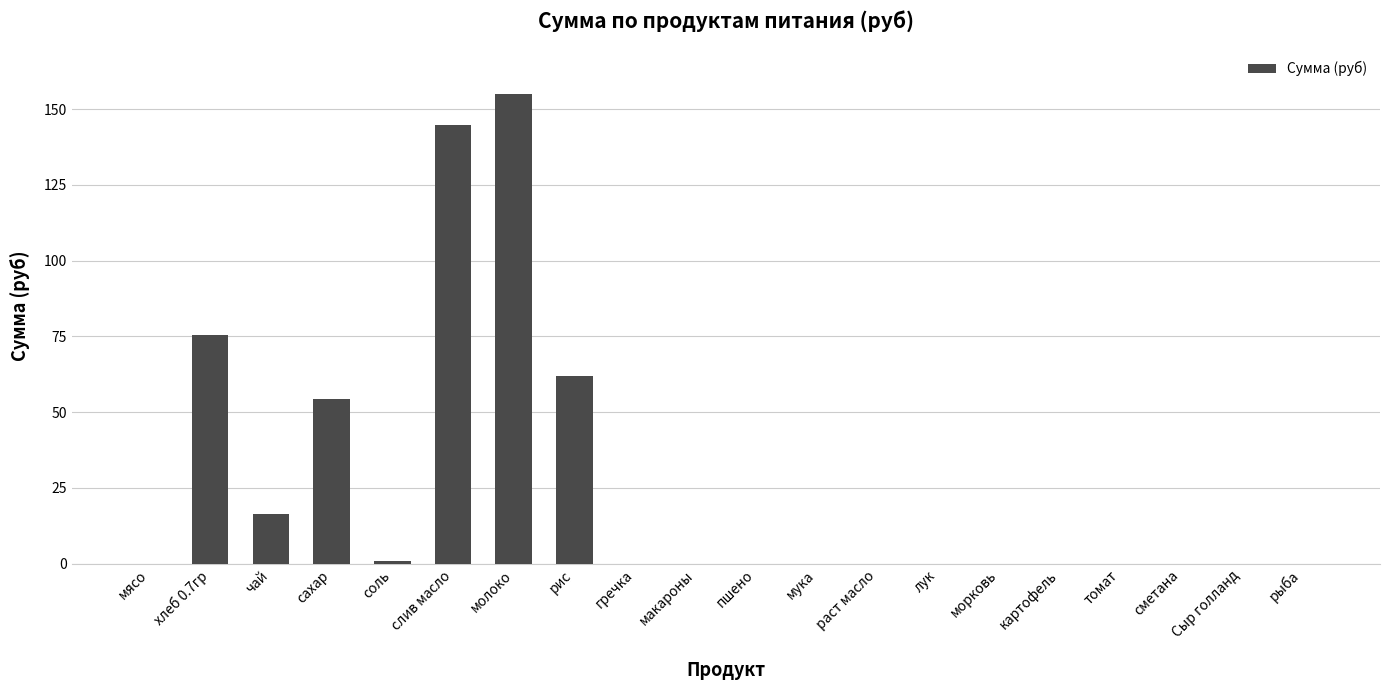

Are the bars grouped side by side (vs. stacked)?

No